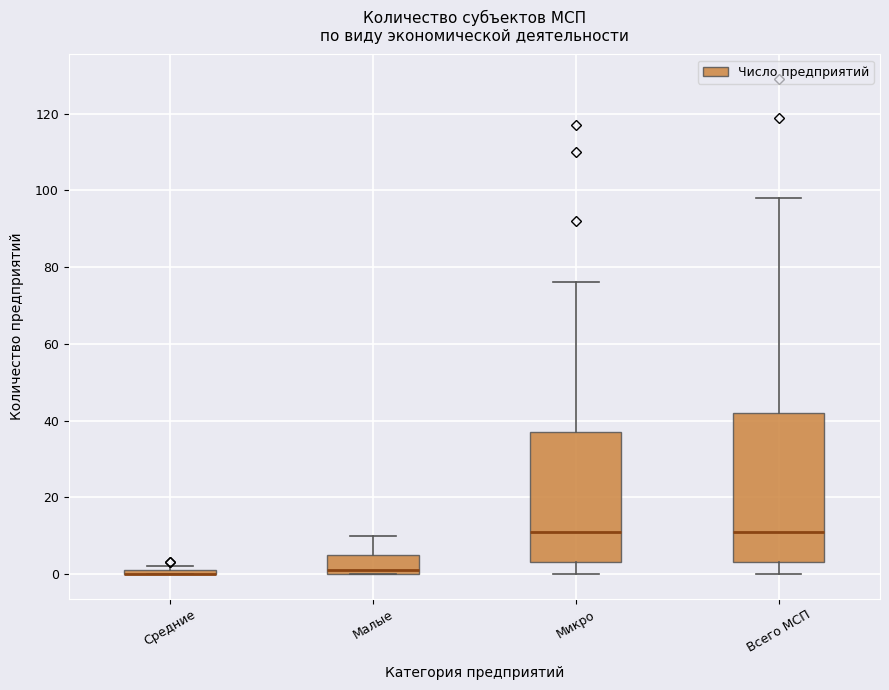

Which box is the tallest, from its lower edge to its upper edge?

Всего МСП